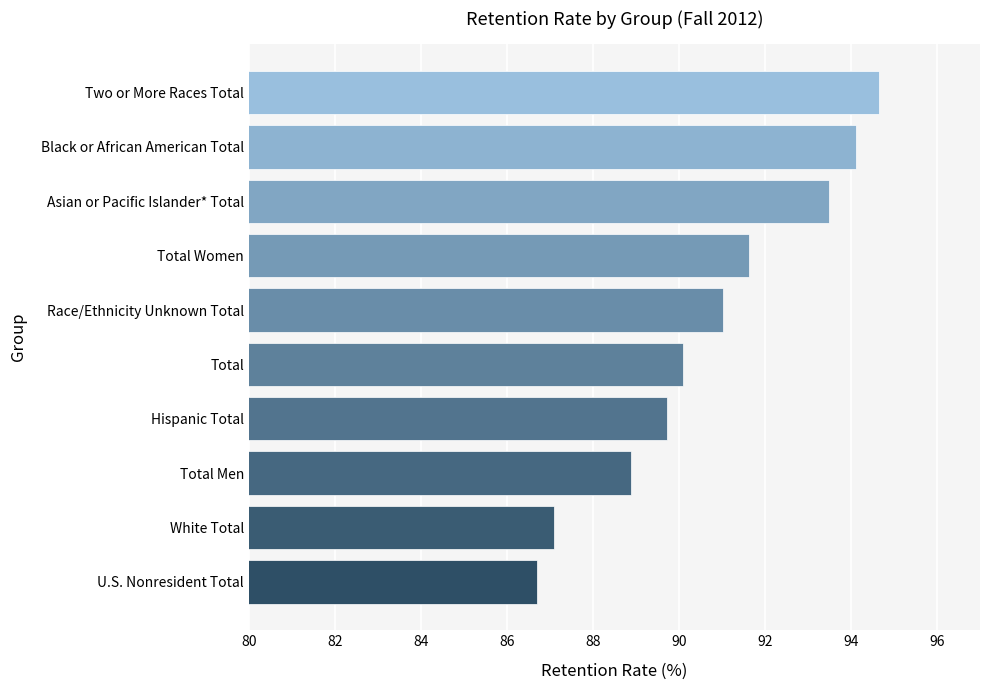

What is the sum of the values at Two or More Races Total and U.S. Nonresident Total?

181.3